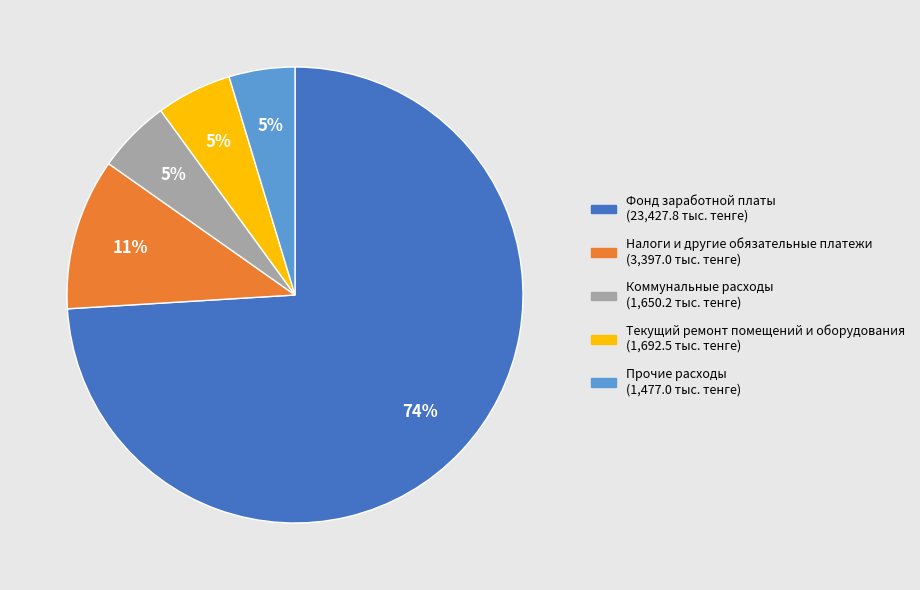

Is it true that Текущий ремонт помещений и оборудования is 20% of the pie?

False